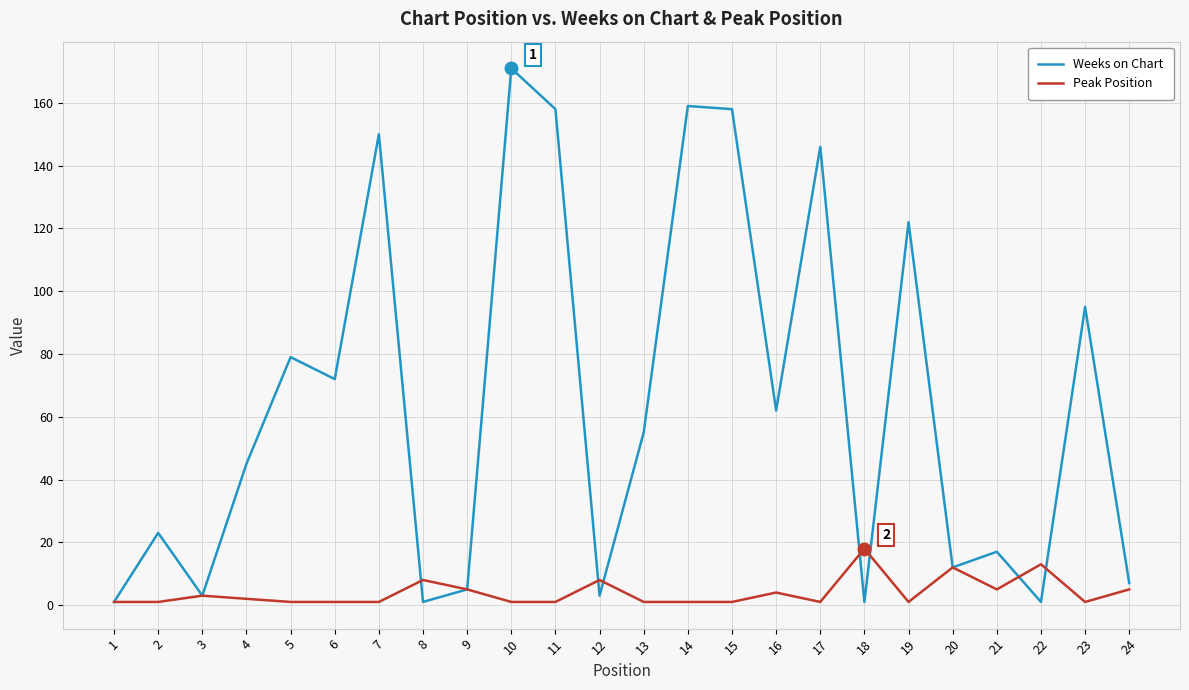

Count the number of categories in the chart.

24